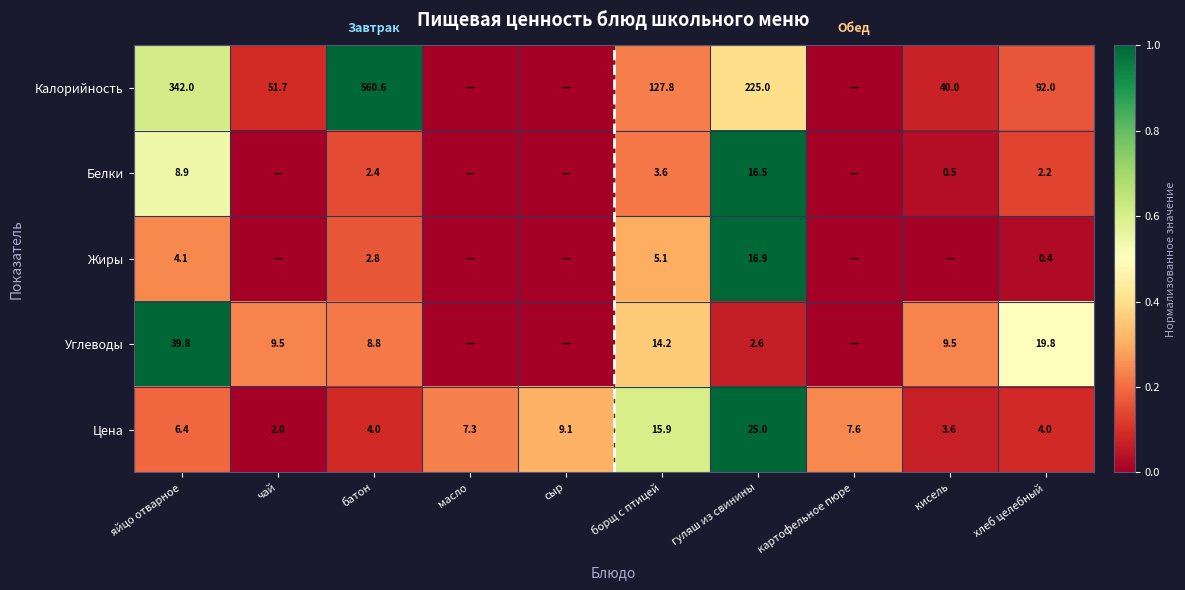

Between гуляш из свинины and хлеб целебный, which series saw the biggest shift?

Калорийность